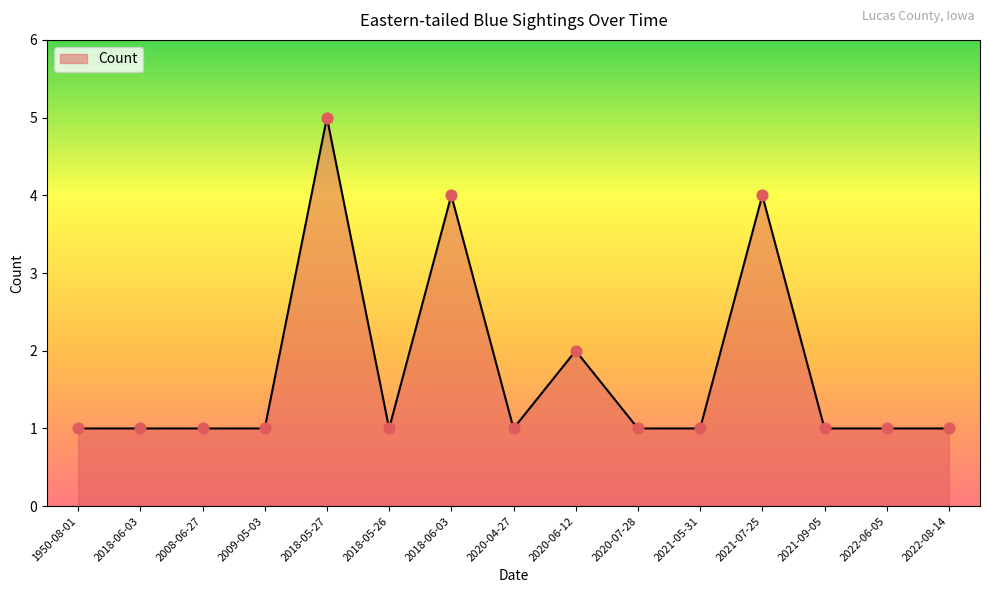

What is the ratio of the value at 2018-05-26 to the value at 2022-08-14?

1.0